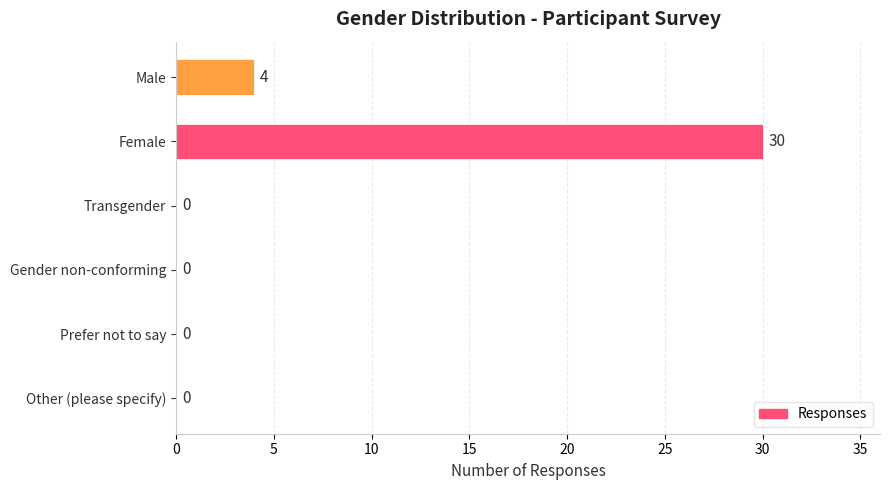

What is the sum of all values?

34